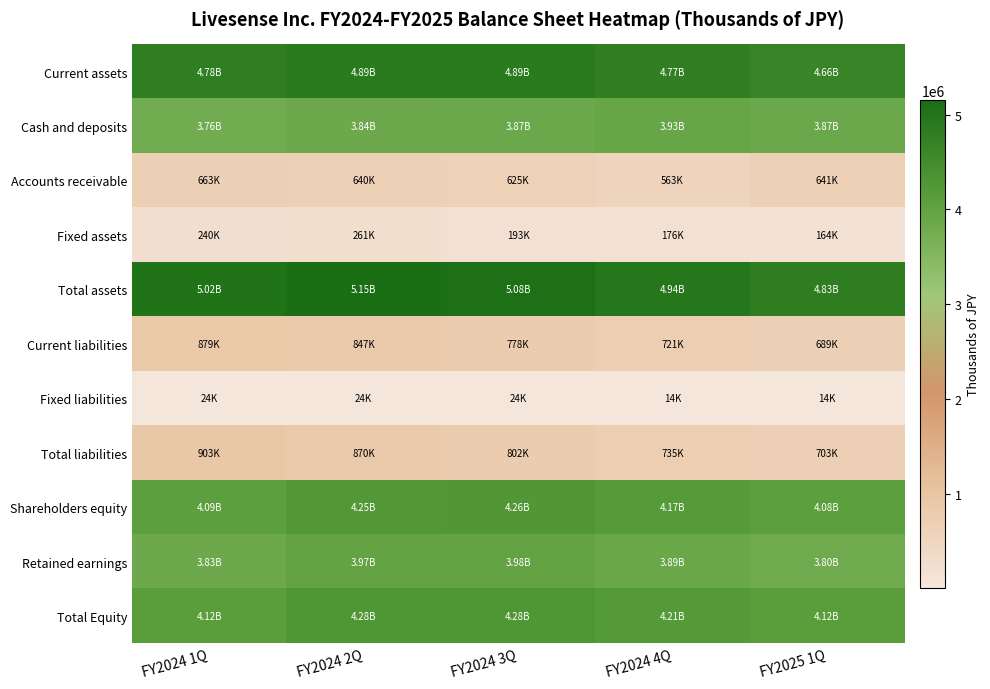

Reading right to left, transcribe all the data shown in this chart.

Current assets: FY2025 1Q=4661718	FY2024 4Q=4765858	FY2024 3Q=4891680	FY2024 2Q=4892073	FY2024 1Q=4780112
Cash and deposits: FY2025 1Q=3865255	FY2024 4Q=3925678	FY2024 3Q=3866897	FY2024 2Q=3836459	FY2024 1Q=3756217
Accounts receivable: FY2025 1Q=640843	FY2024 4Q=563239	FY2024 3Q=625260	FY2024 2Q=640009	FY2024 1Q=662933
Fixed assets: FY2025 1Q=164270	FY2024 4Q=175882	FY2024 3Q=192822	FY2024 2Q=261364	FY2024 1Q=239711
Total assets: FY2025 1Q=4825989	FY2024 4Q=4941740	FY2024 3Q=5084503	FY2024 2Q=5153438	FY2024 1Q=5019824
Current liabilities: FY2025 1Q=689113	FY2024 4Q=720636	FY2024 3Q=778383	FY2024 2Q=846648	FY2024 1Q=879180
Fixed liabilities: FY2025 1Q=13897	FY2024 4Q=13897	FY2024 3Q=23697	FY2024 2Q=23697	FY2024 1Q=23697
Total liabilities: FY2025 1Q=703010	FY2024 4Q=734533	FY2024 3Q=802080	FY2024 2Q=870345	FY2024 1Q=902877
Shareholders equity: FY2025 1Q=4083948	FY2024 4Q=4173422	FY2024 3Q=4258948	FY2024 2Q=4249414	FY2024 1Q=4087350
Retained earnings: FY2025 1Q=3799240	FY2024 4Q=3888714	FY2024 3Q=3984415	FY2024 2Q=3974881	FY2024 1Q=3831349
Total Equity: FY2025 1Q=4122978	FY2024 4Q=4207207	FY2024 3Q=4282422	FY2024 2Q=4283093	FY2024 1Q=4116947